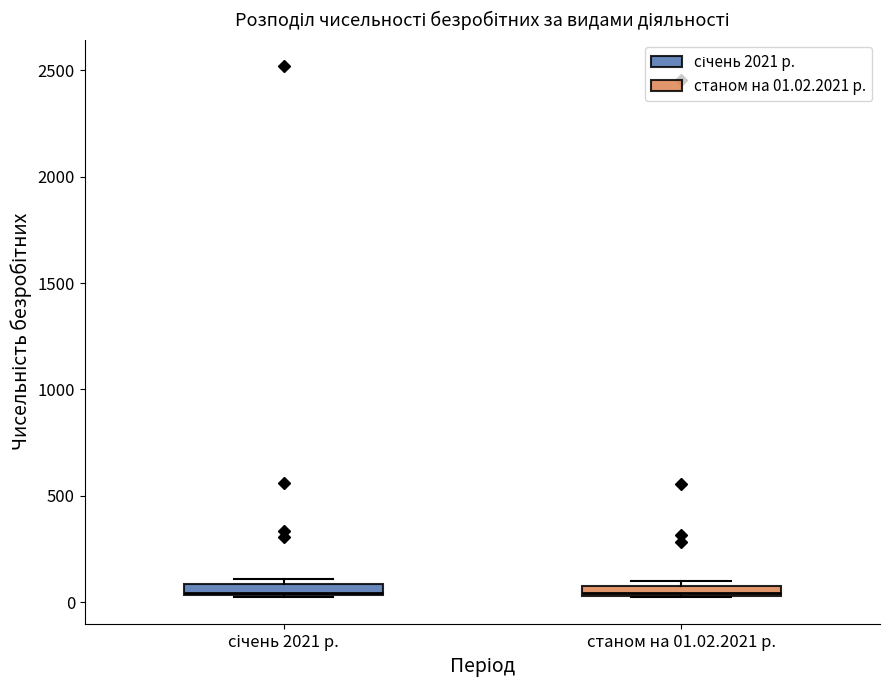

Where is the lower edge of the box for станом на 01.02.2021 р. on the y-axis? The values are not printed on the chart, so give them approximately, as read against the axis.

50